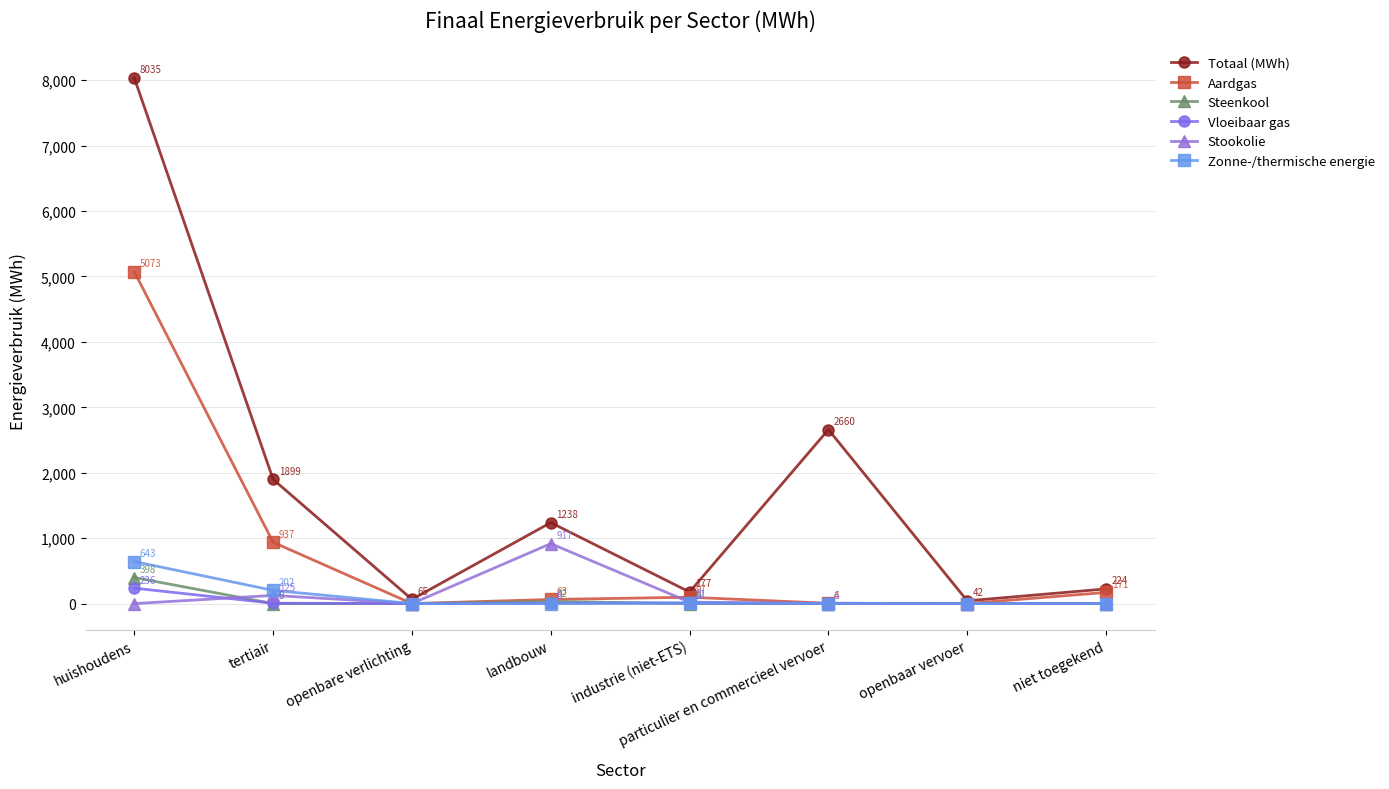

Where is Stookolie nearest to the value 458?

tertiair